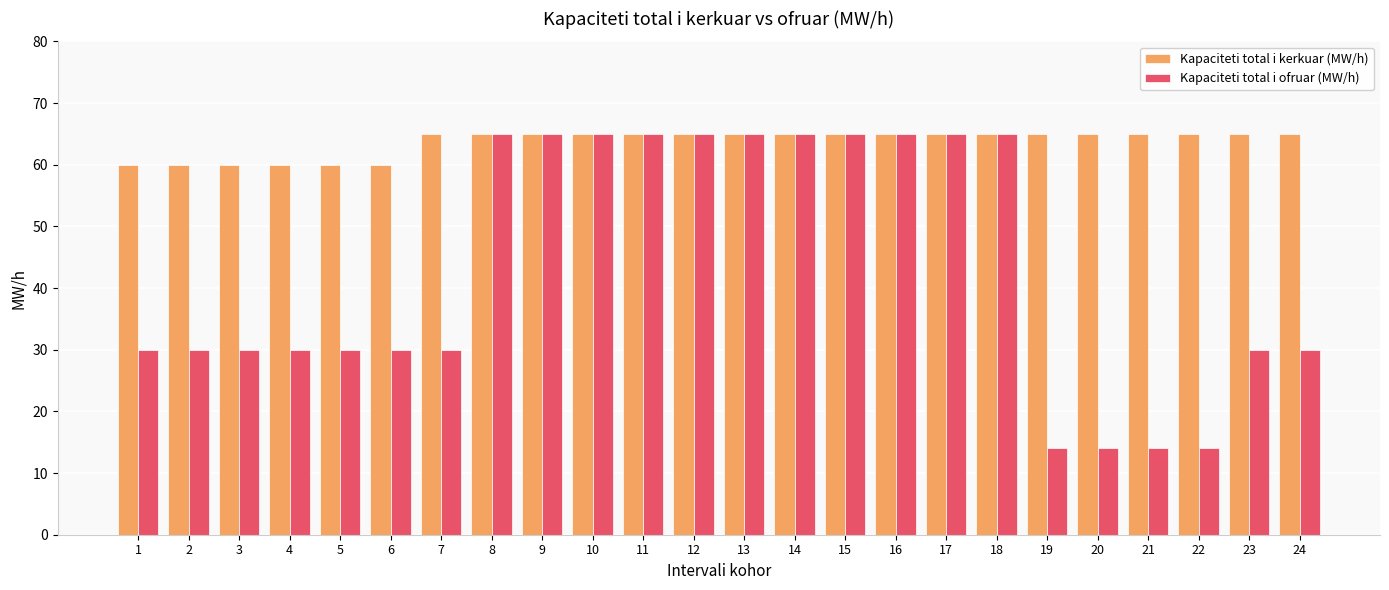

Is it true that Kapaciteti total i ofruar (MW/h) equals 65 at 11?

True